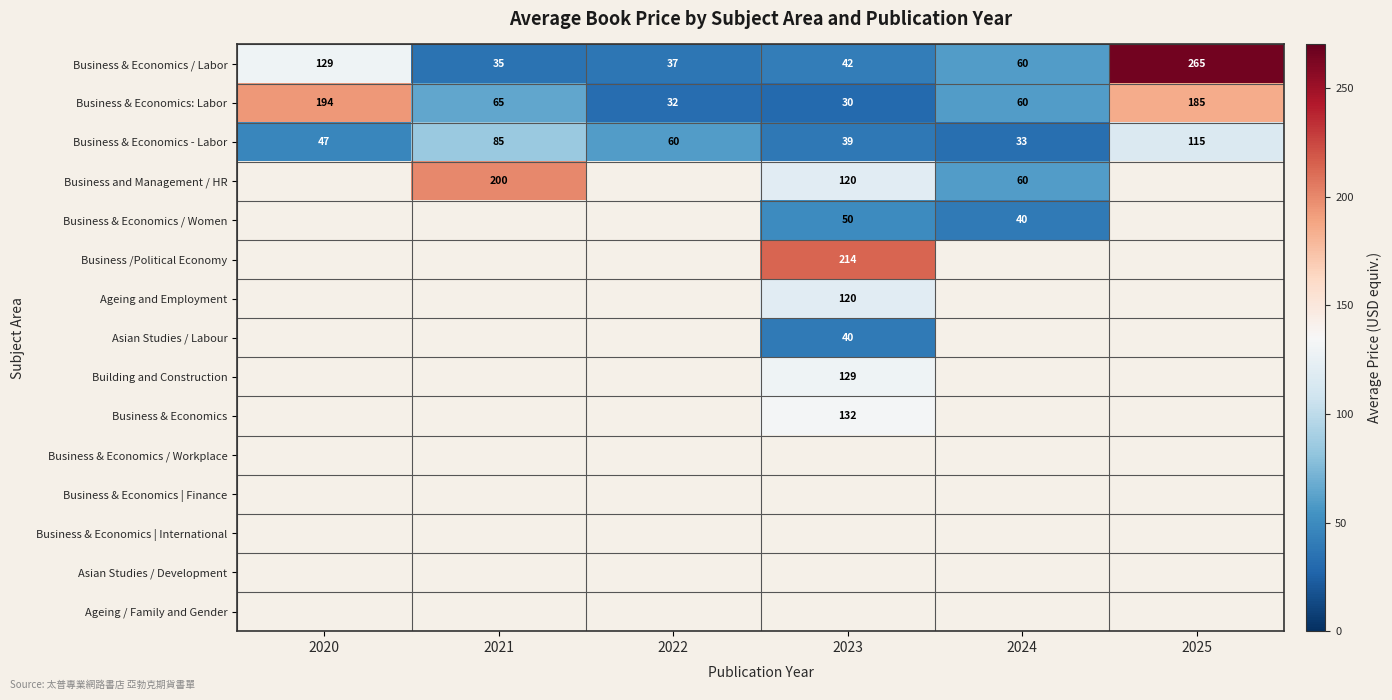

The Business & Economics - Labor series shows 45 at 2024. True or false?

False